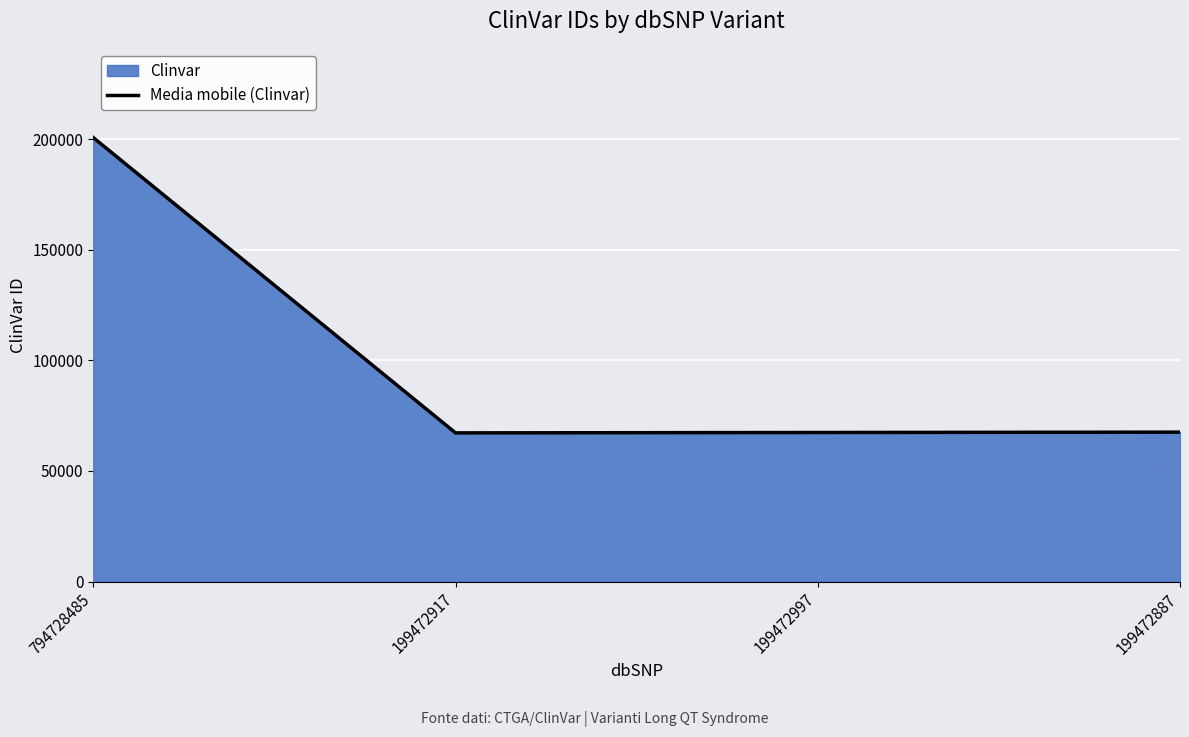

How many distinct data groups are displayed?

1